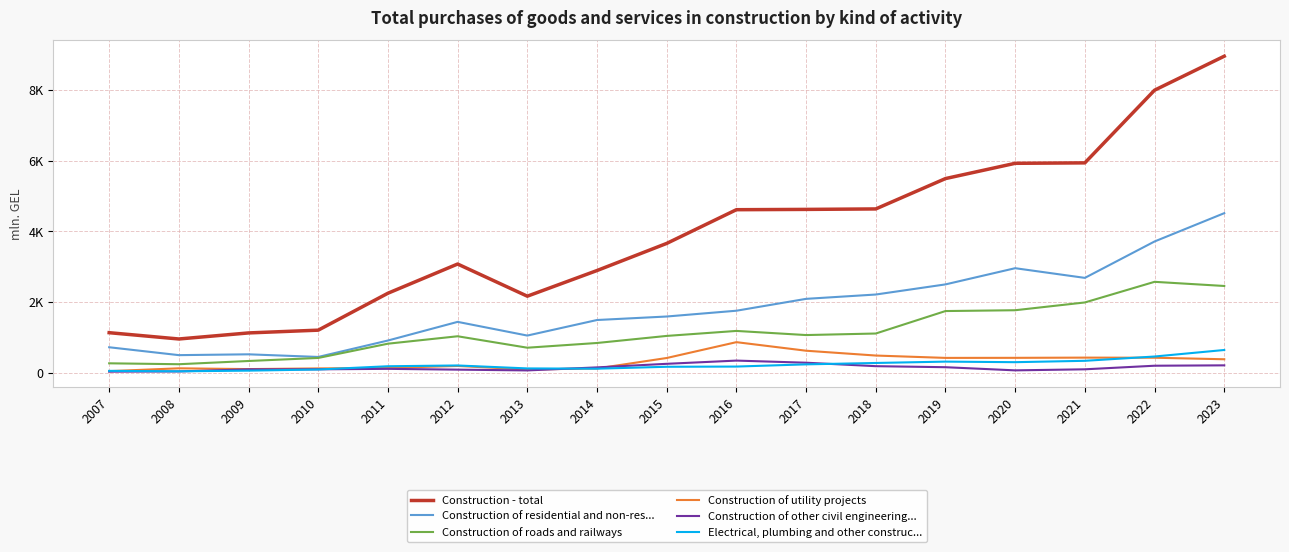

What is the average value of the Construction of residential and non-res... series?

1826.5